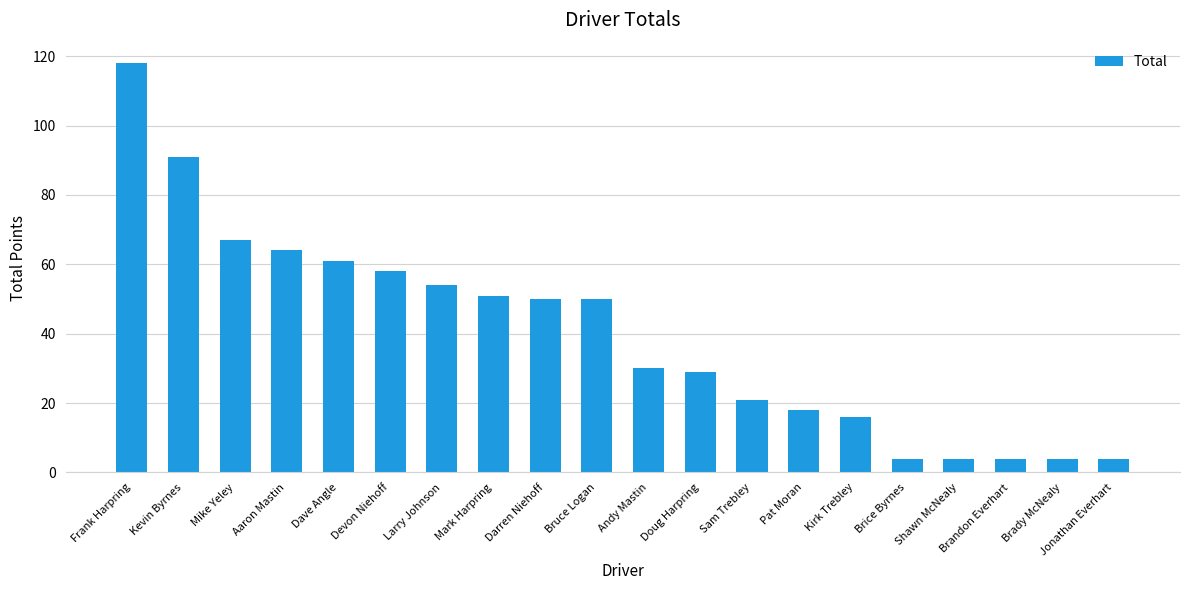

The value at Jonathan Everhart is 4. True or false?

True